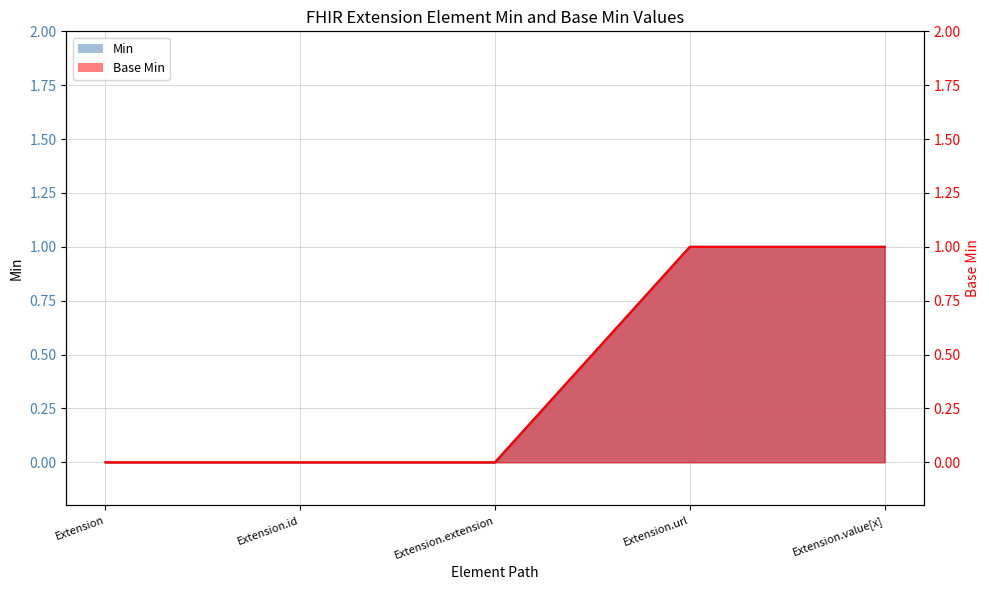

Rank the series at Extension.value[x] from lowest to highest value.

Min, Base Min